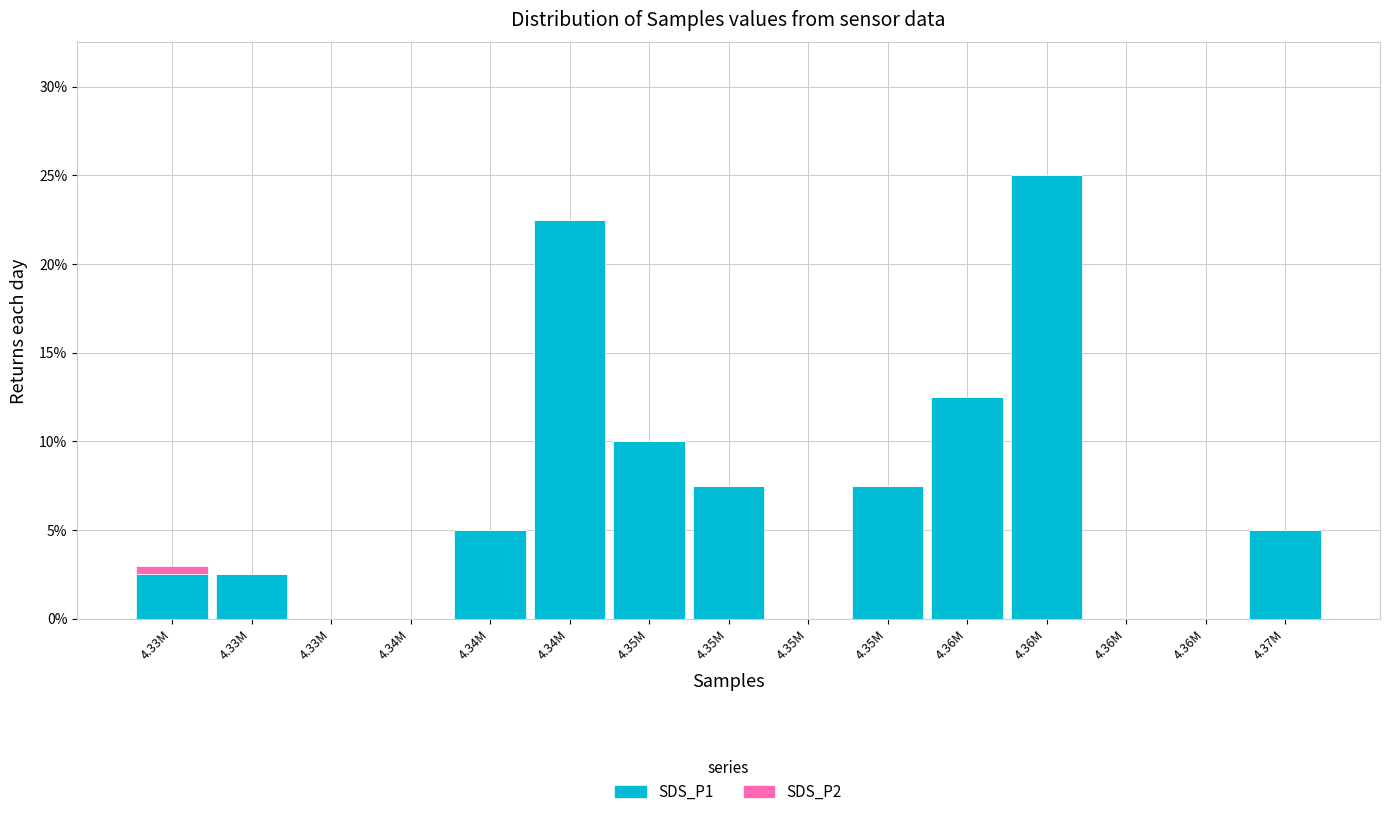

Are the bars horizontal?

No